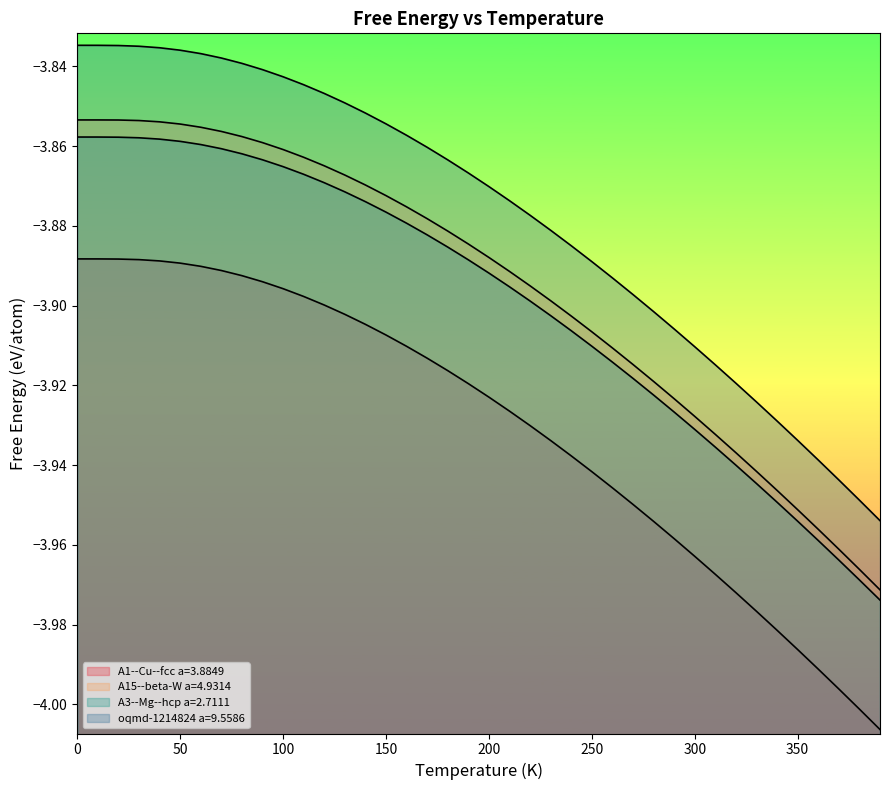

Which has a higher value, 110 or 140?

110